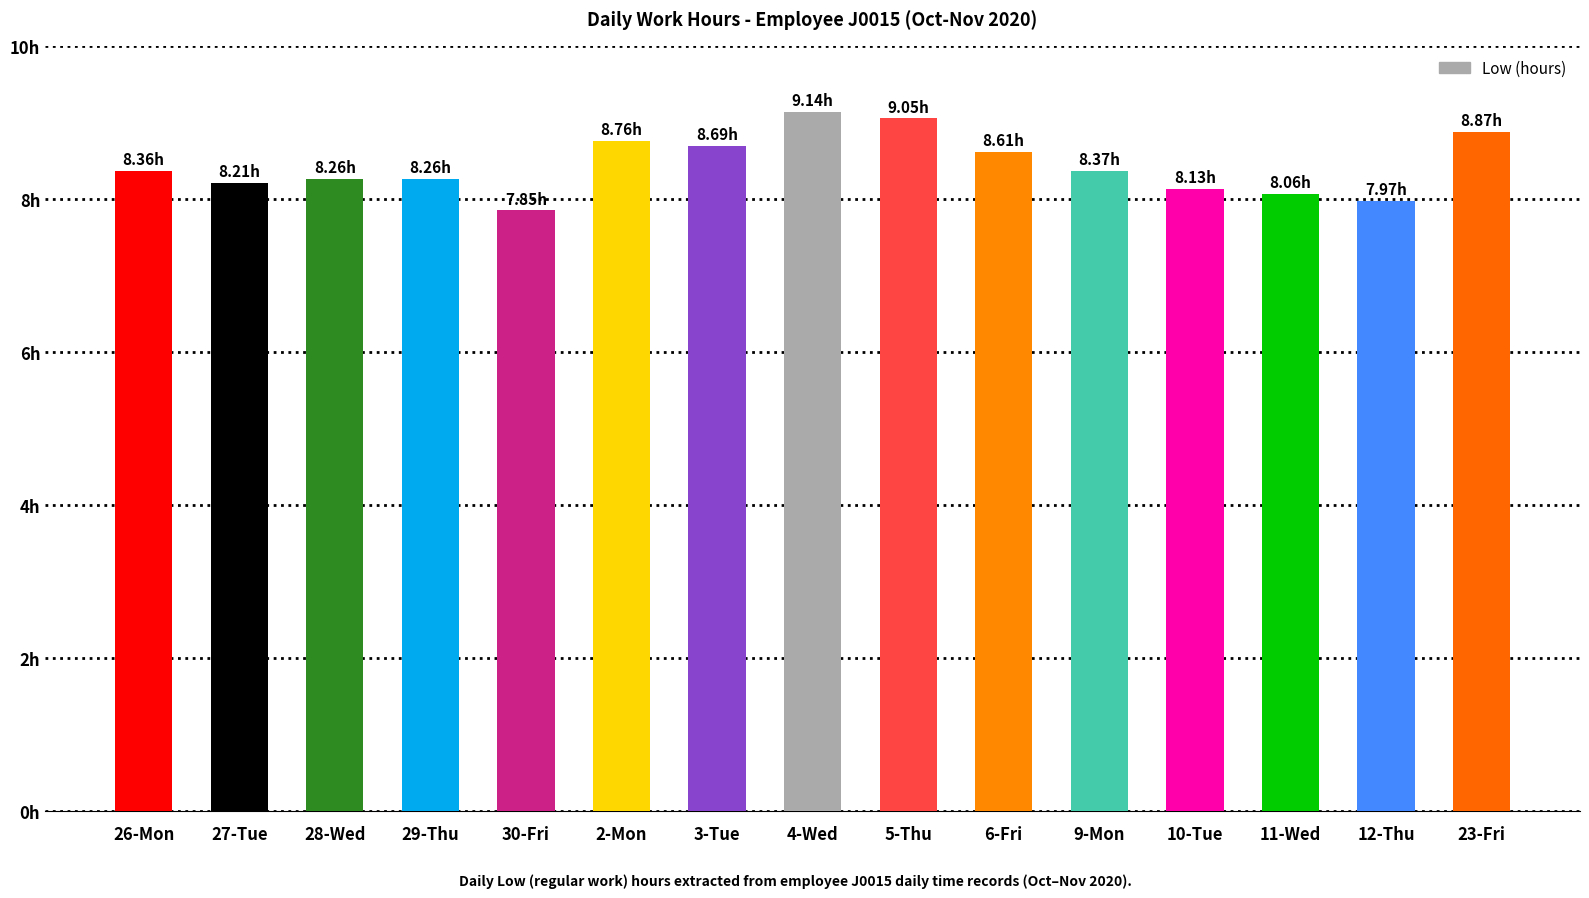

Are the bars horizontal?

No